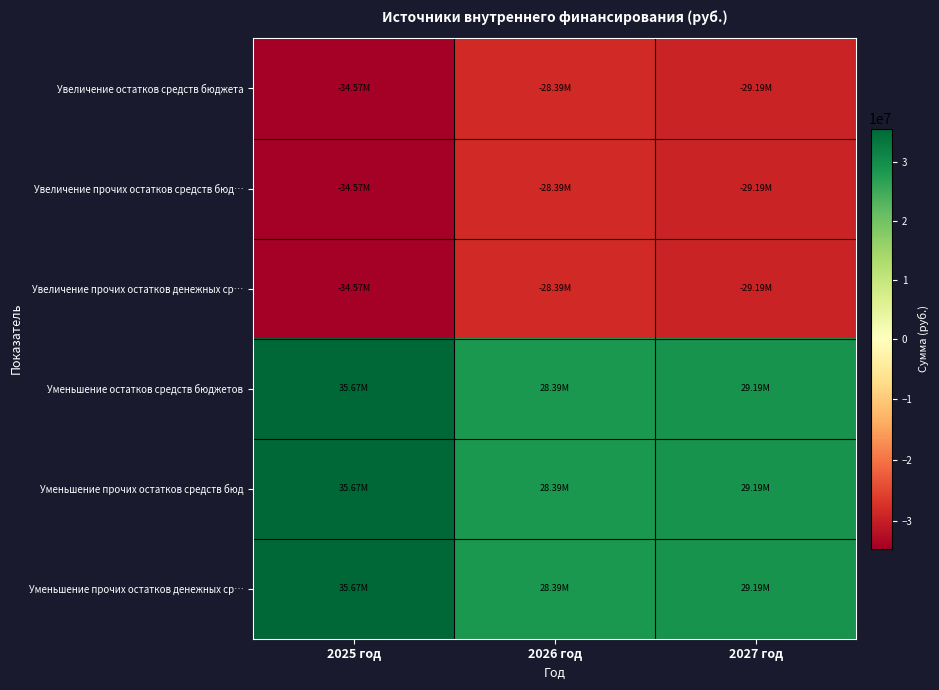

Which series has the largest range (max minus min)?

Уменьшение остатков средств бюджетов